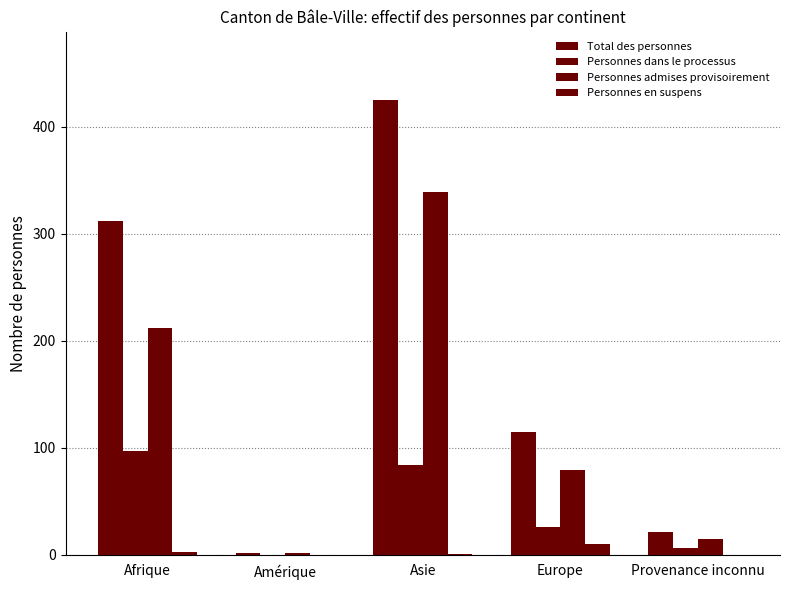

How many groups of bars are there?

5